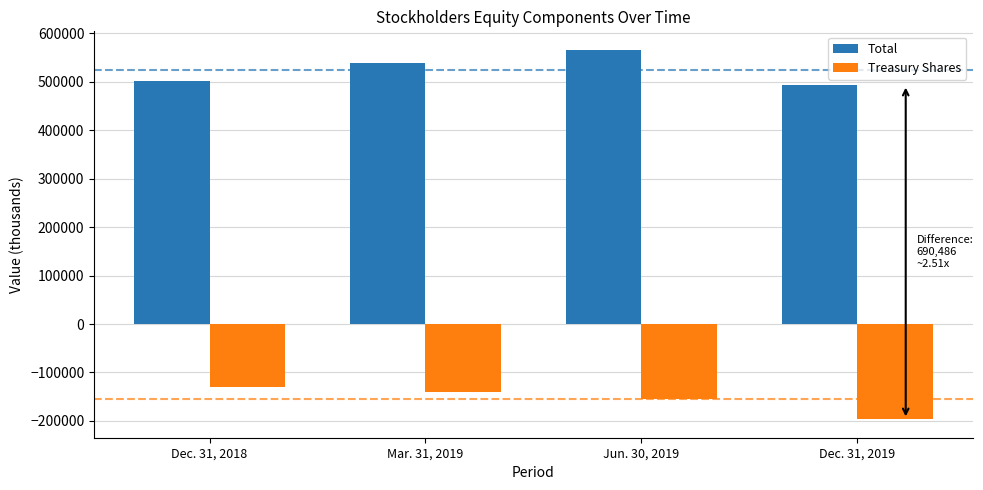

What is the sum of all Treasury Shares values?

-622123